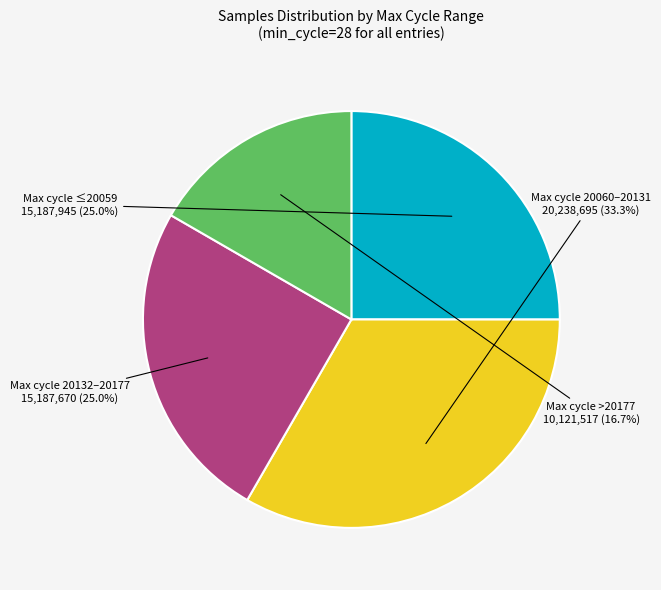

How many slices are in this pie chart?

4